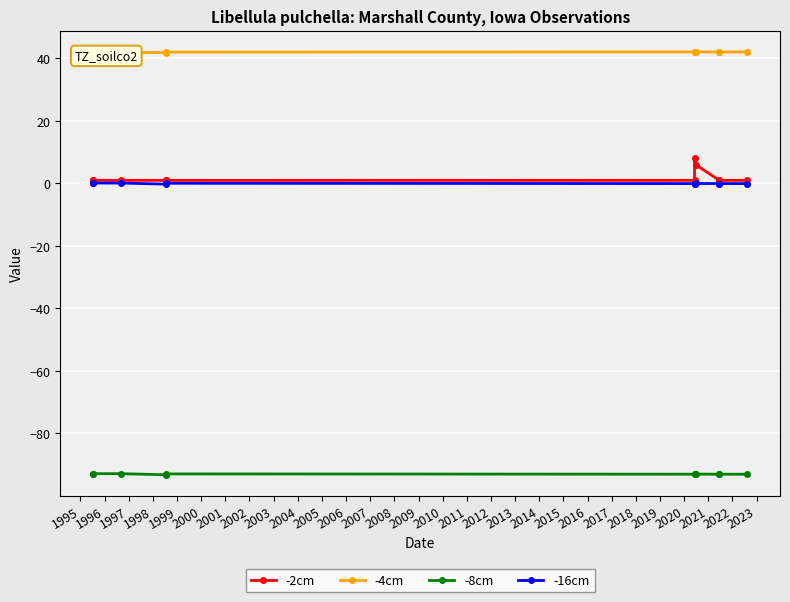

What is the highest value of the -4cm series?

42.1